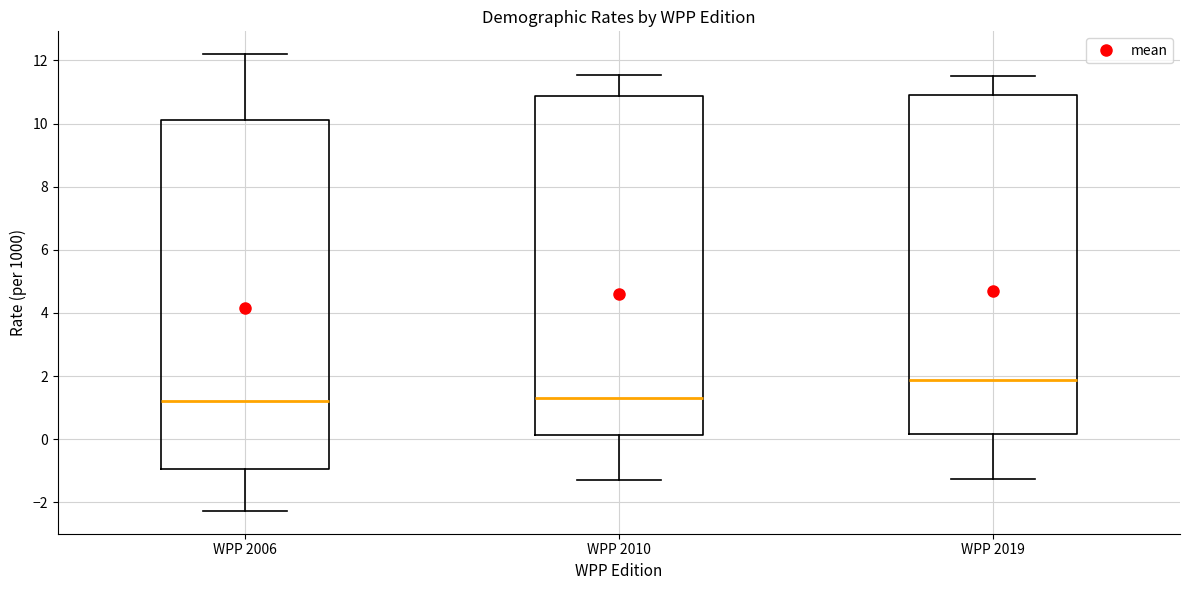

Where does the lower whisker of the box for WPP 2006 end on the y-axis? The values are not printed on the chart, so give them approximately, as read against the axis.

-2.2